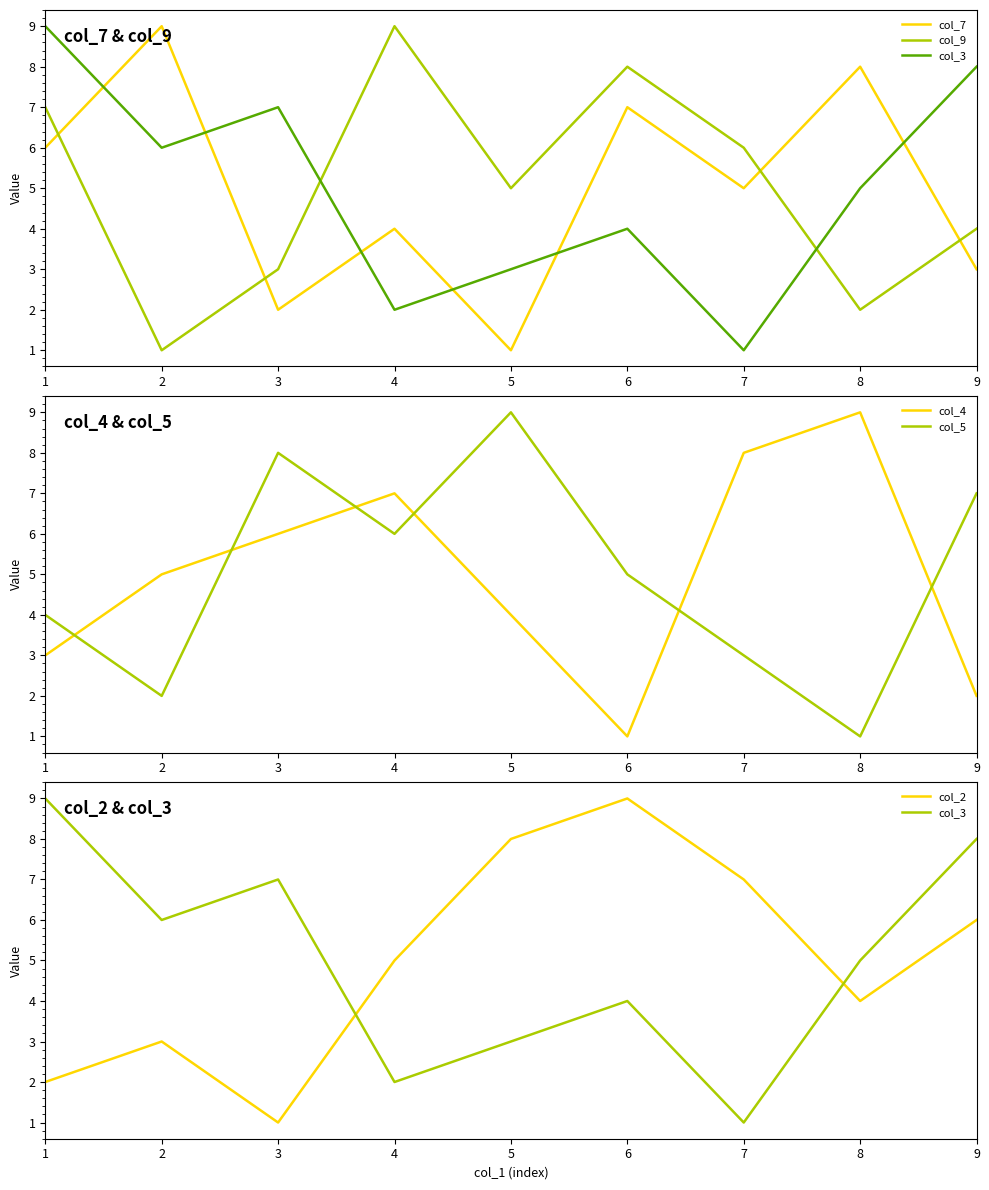

Where does the col_5 series first go above 5?

3